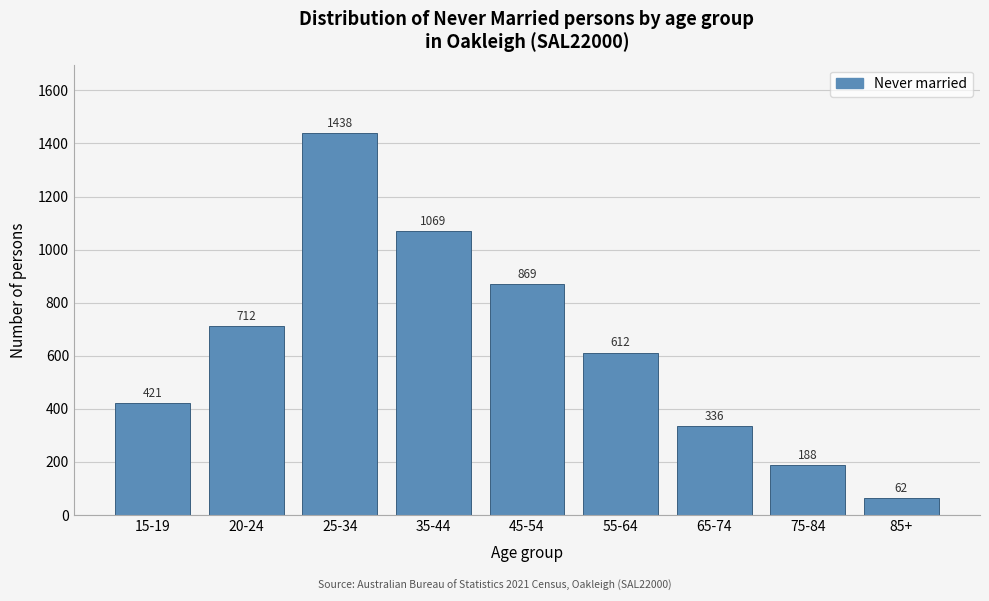

Reading left to right, list all the values displayed in this chart.

421	712	1438	1069	869	612	336	188	62